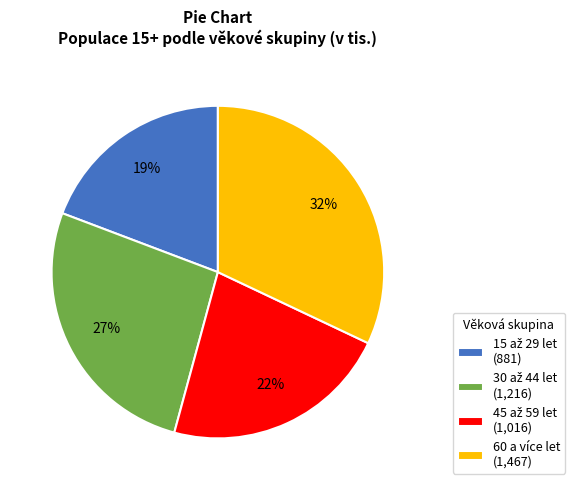

Which category has the biggest portion of the pie?

60 a více let